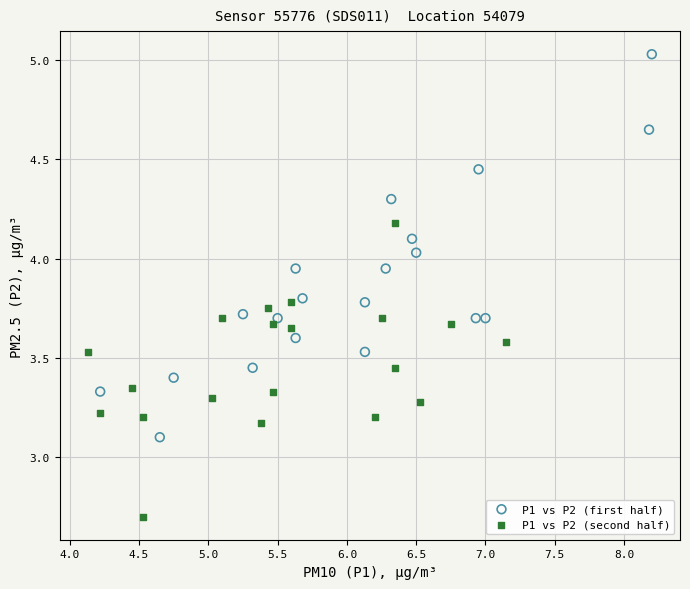

Which series has the largest Y range (max minus min)?

P1 vs P2 (first half)